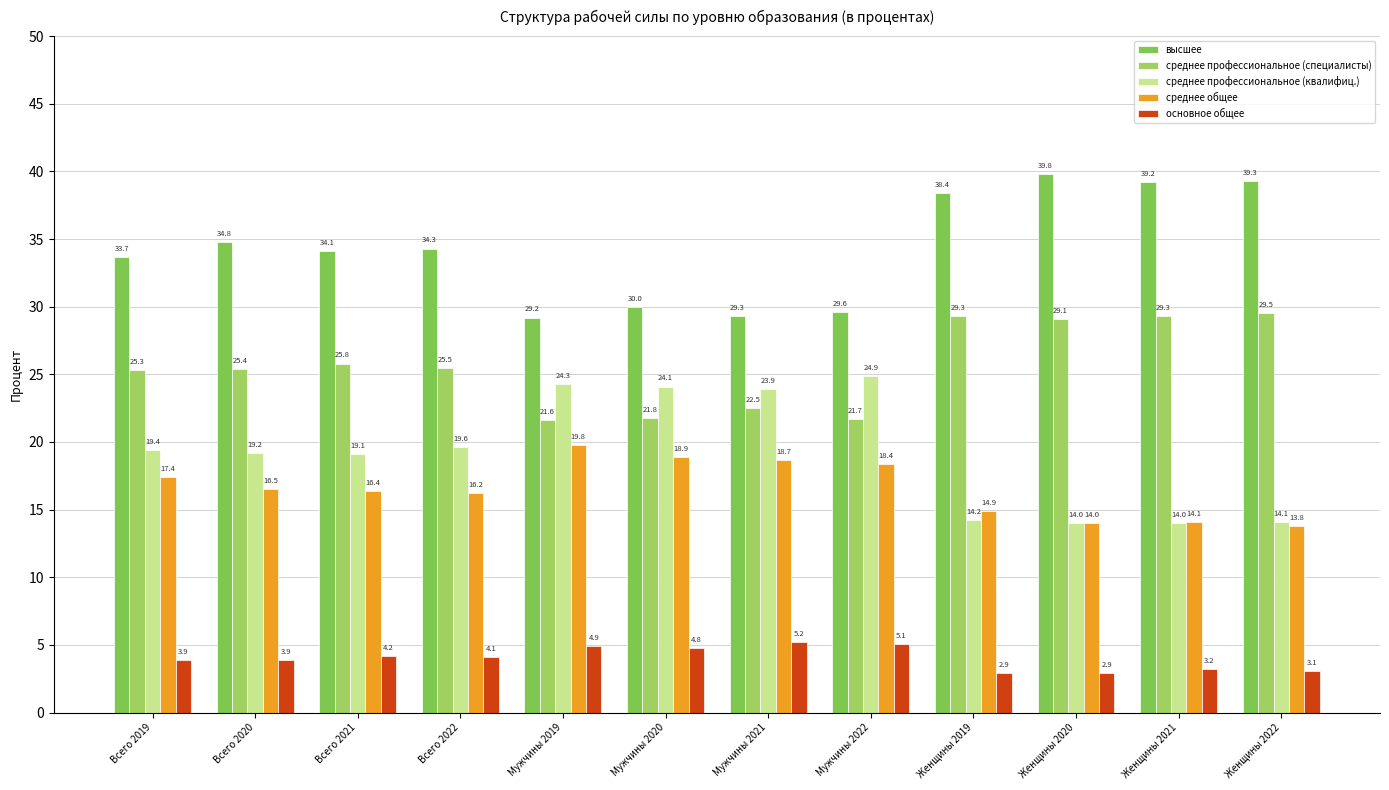

At Мужчины 2019, list the series in order from largest to smallest.

высшее, среднее профессиональное (квалифиц.), среднее профессиональное (специалисты), среднее общее, основное общее